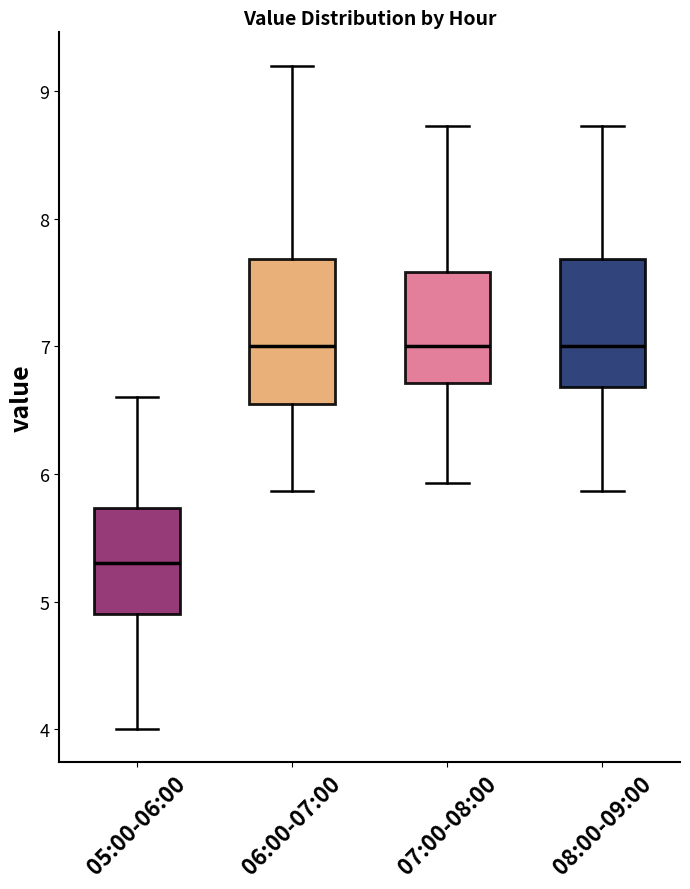

Where does the lower whisker of the box for 06:00-07:00 end on the y-axis? The values are not printed on the chart, so give them approximately, as read against the axis.

5.9